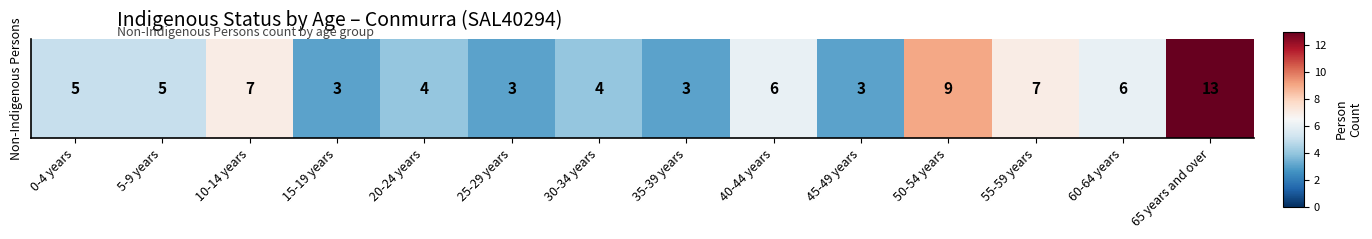

How many data points are above 5?

6